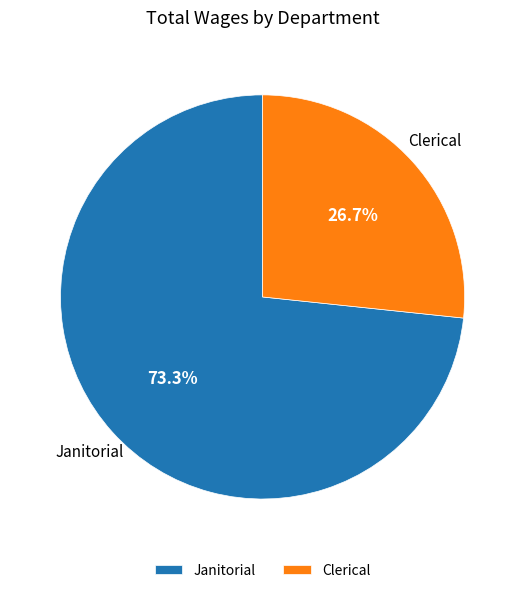

Which has a higher value, Clerical or Janitorial?

Janitorial